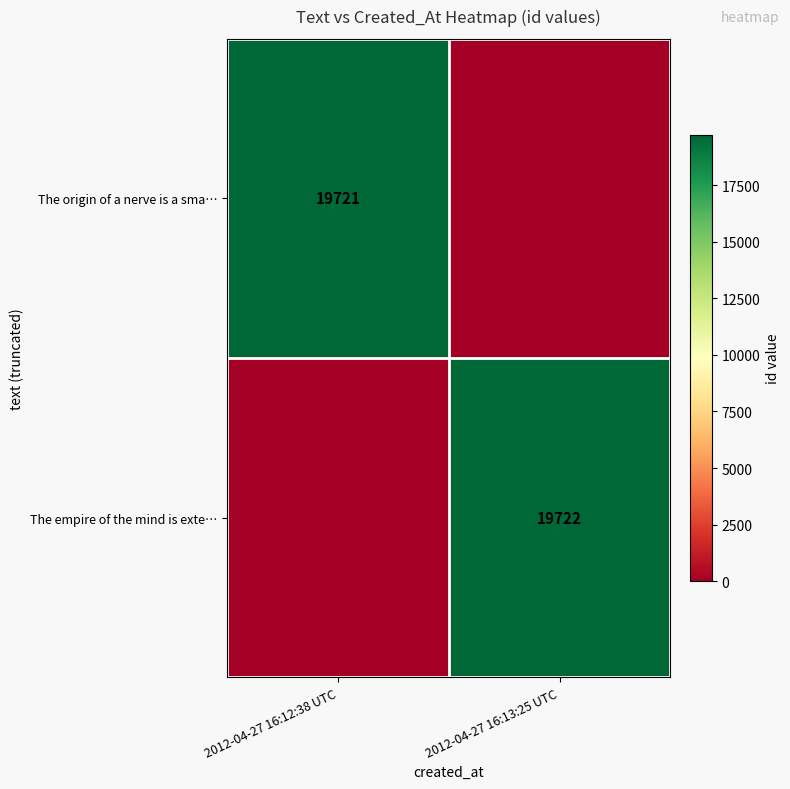

Is it true that The empire of the mind is exte… equals 19722 at 2012-04-27 16:13:25 UTC?

True